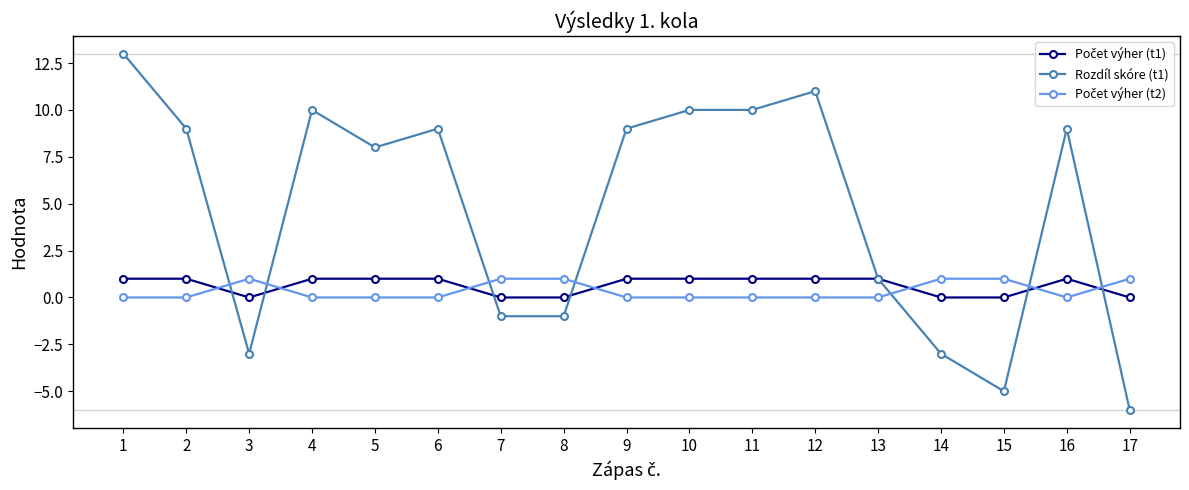

Which series has the largest total across all categories?

Rozdíl skóre (t1)